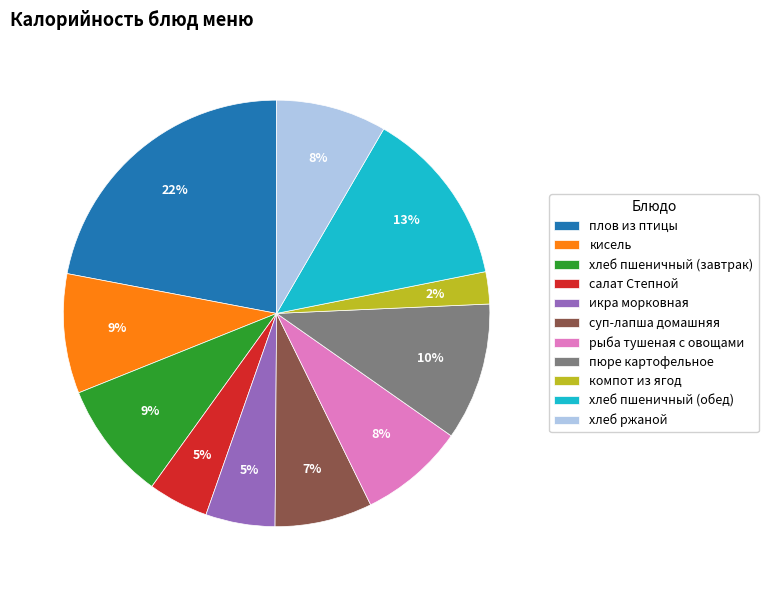

Which category has the biggest portion of the pie?

плов из птицы